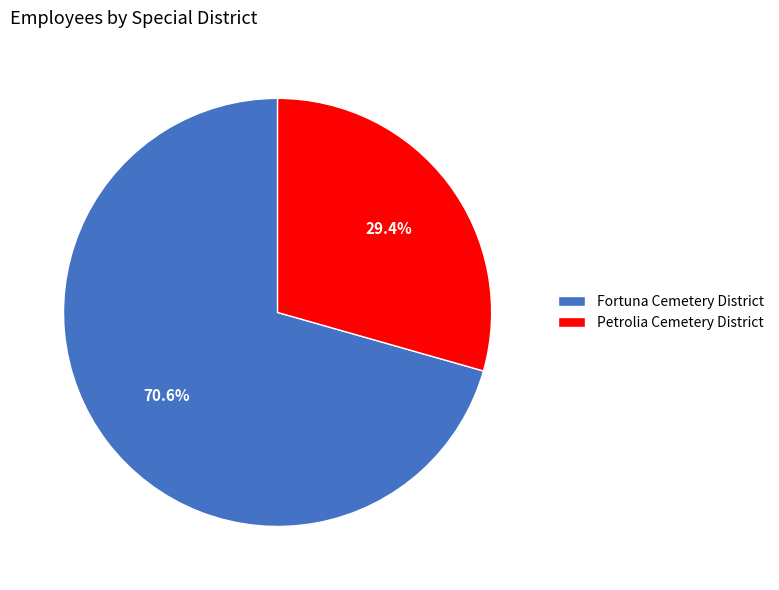

Combined, do Fortuna Cemetery District and Petrolia Cemetery District account for over 50%?

Yes